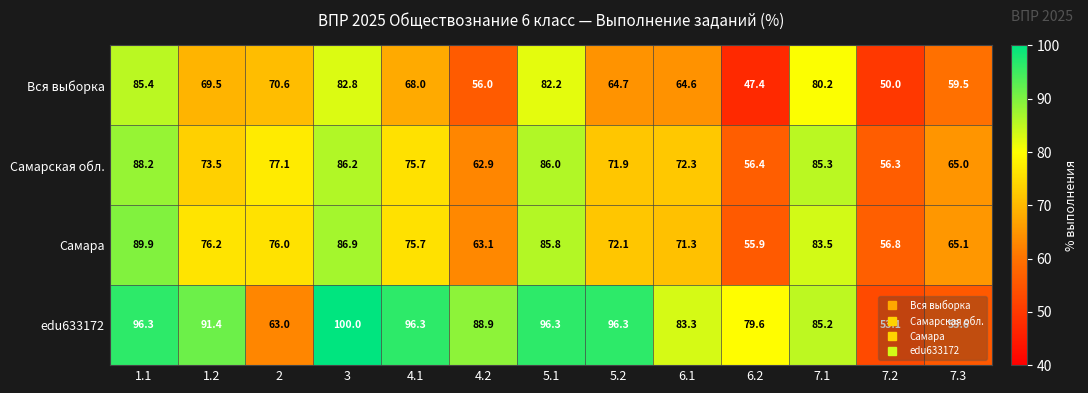

The value of Самарская обл. at 6.2 is 56.4. True or false?

True